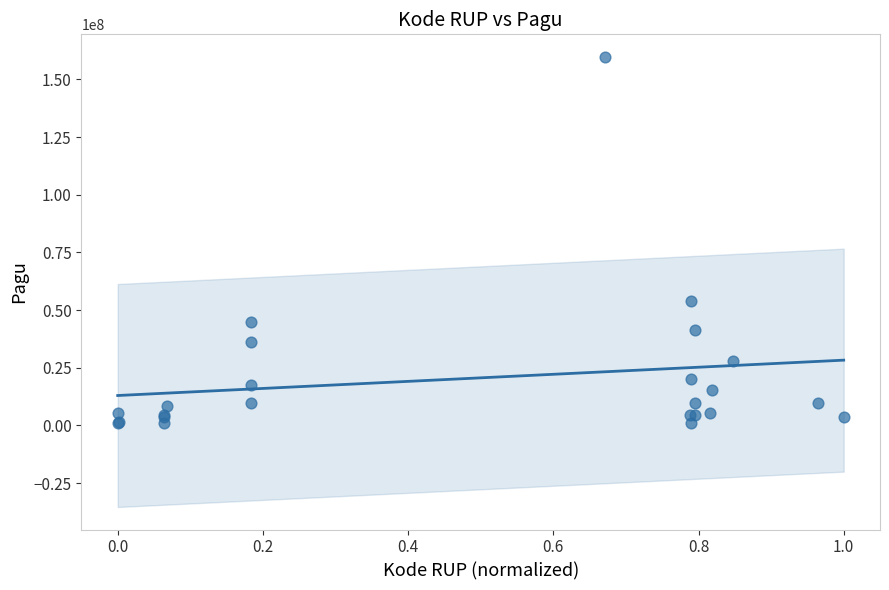

What Y value in the scatter plot is closest to 80350000?

54000000